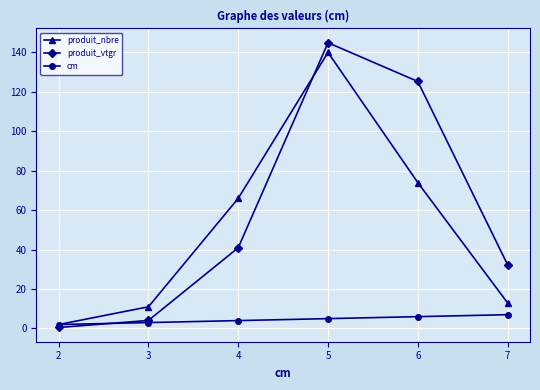

List the labels in order of produit_nbre value, smallest first.

2, 3, 7, 4, 6, 5